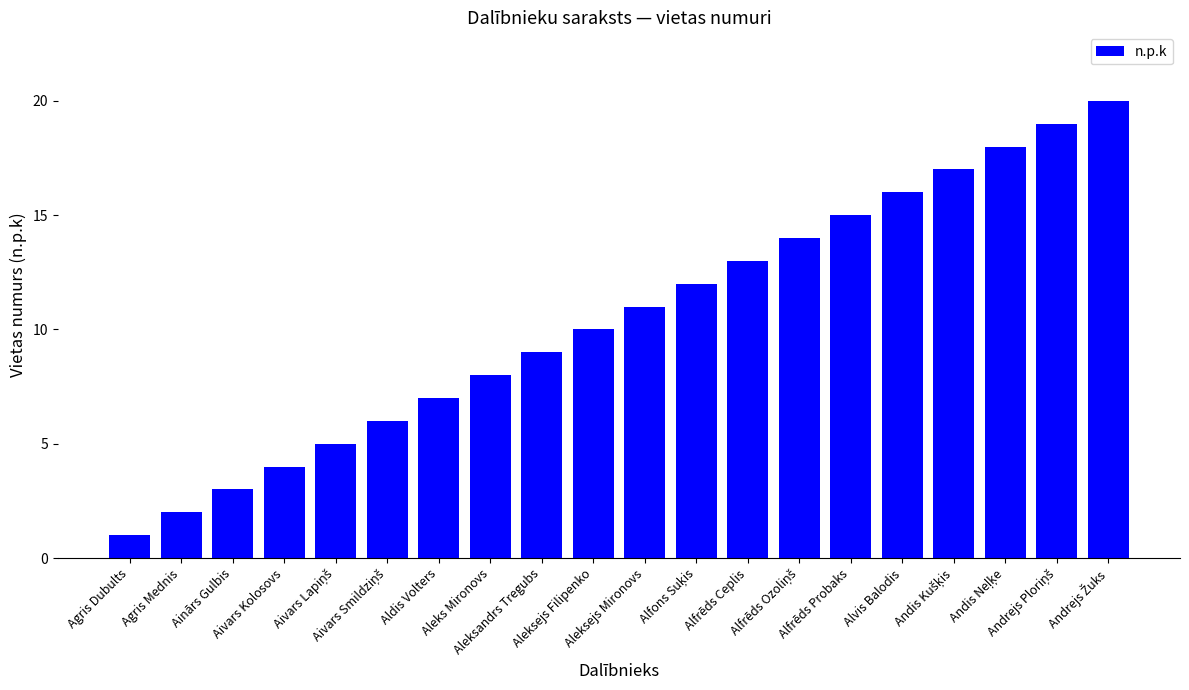

What is the maximum value shown in the chart?

20